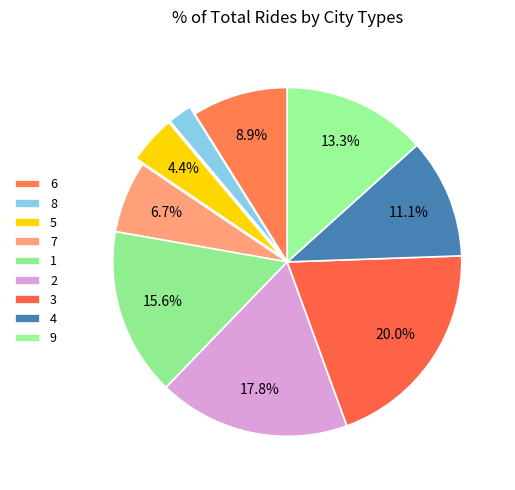

Is there any slice that represents more than half of the pie?

No